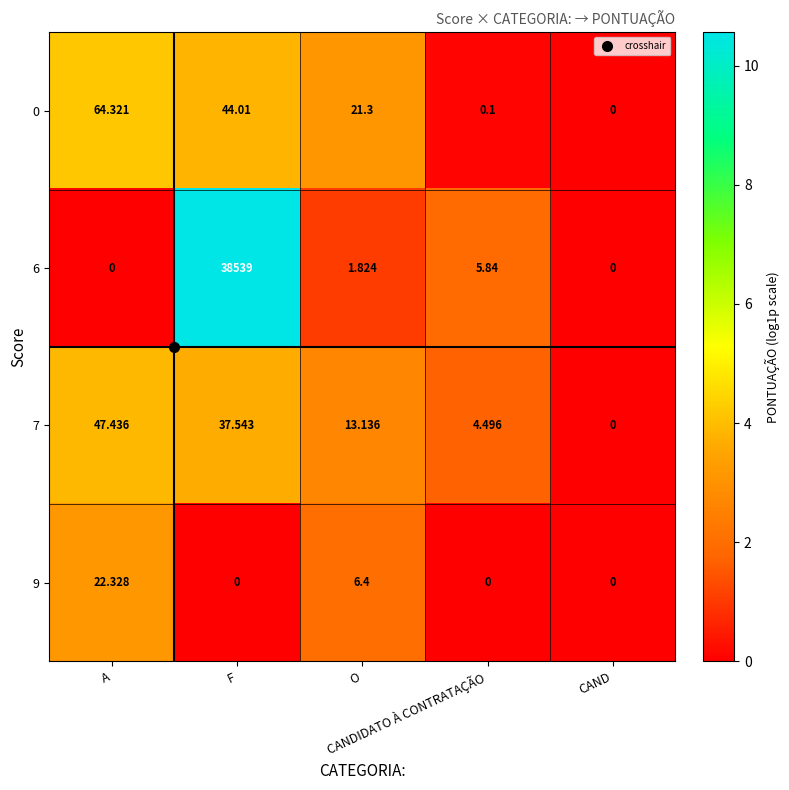

How many values in the 6 series exceed 1?

3